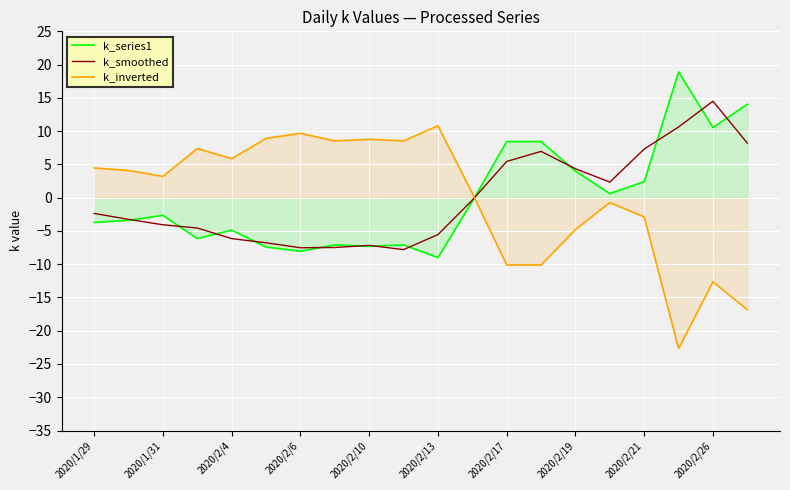

What is the greatest value displayed?

18.9